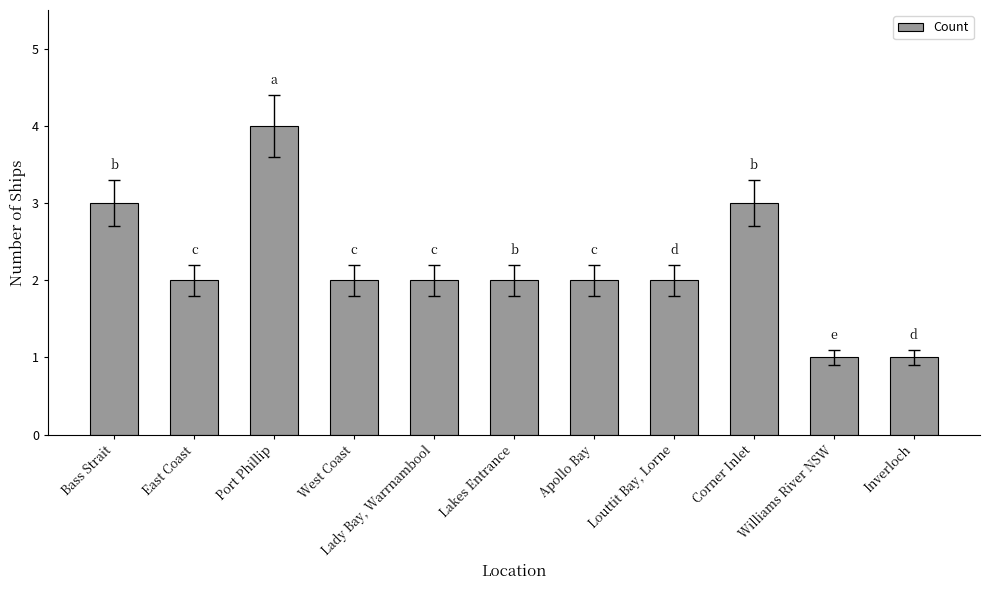

What position from the right is Williams River NSW?

2